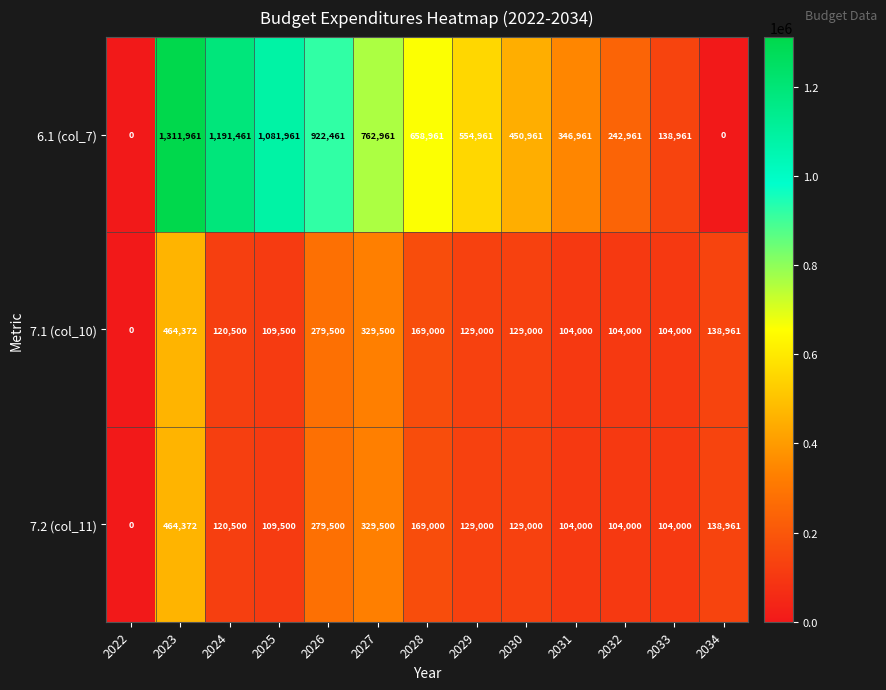

What is the difference between the 7.2 (col_11) values at 2030 and 2032?

25000